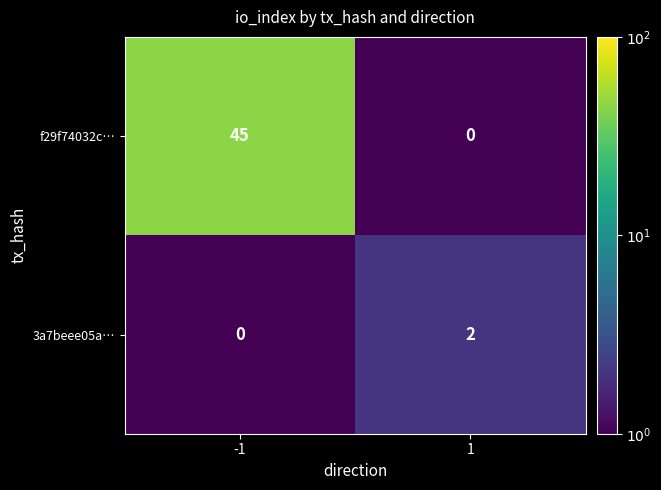

What is the difference between the maximum and minimum values in the f29f74032c… series?

45